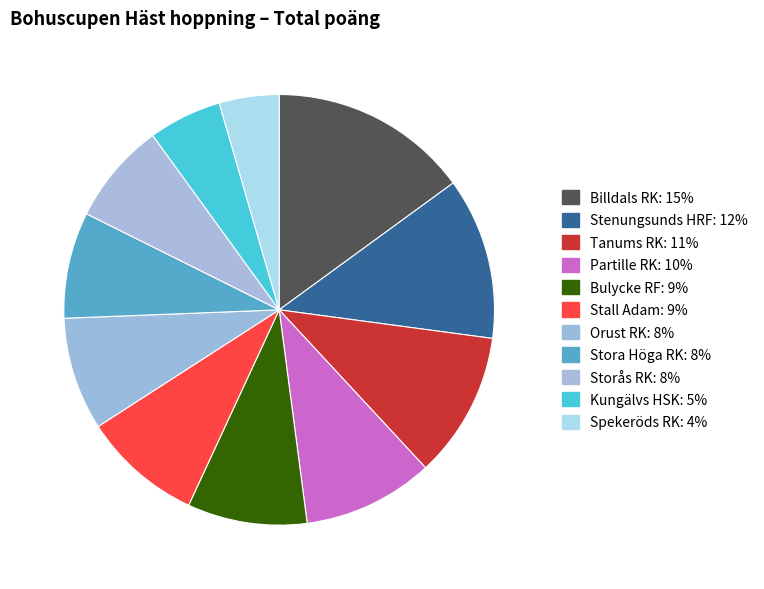

Rank the categories by value from lowest to highest.

Spekeröds RK, Kungälvs HSK, Storås RK, Stora Höga RK, Orust RK, Bulycke RF, Stall Adam, Partille RK, Tanums RK, Stenungsunds HRF, Billdals RK